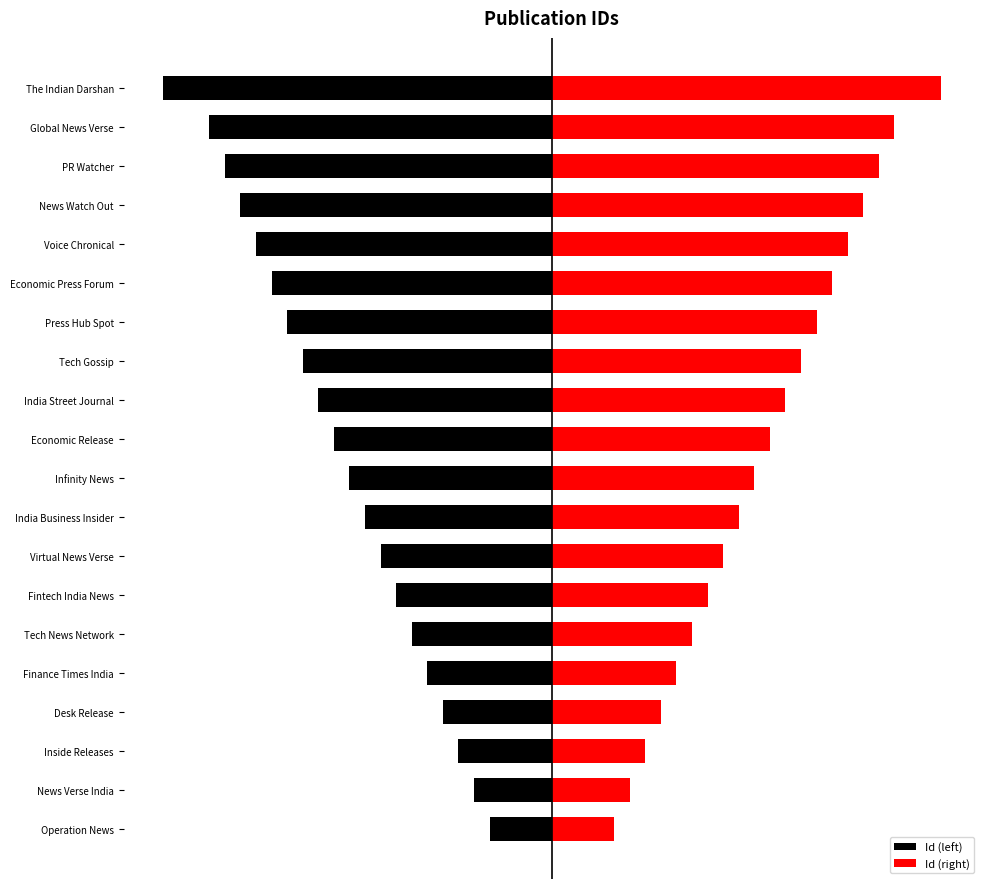

Reading left to right, transcribe all the data shown in this chart.

Id (left): -4	-5	-6	-7	-8	-9	-10	-11	-12	-13	-14	-15	-16	-17	-18	-19	-20	-21	-22	-25
Id (right): 4	5	6	7	8	9	10	11	12	13	14	15	16	17	18	19	20	21	22	25